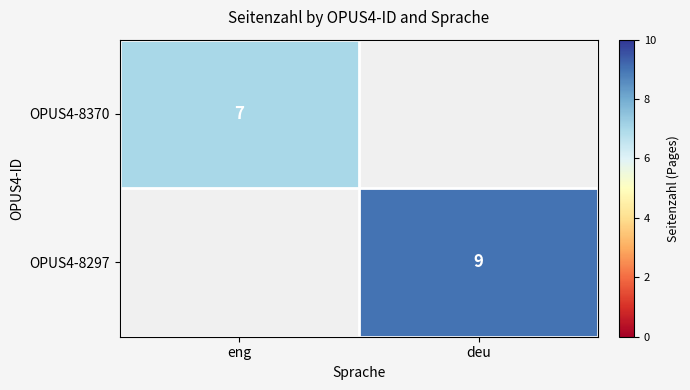

The OPUS4-8297 series shows 9 at deu. True or false?

True